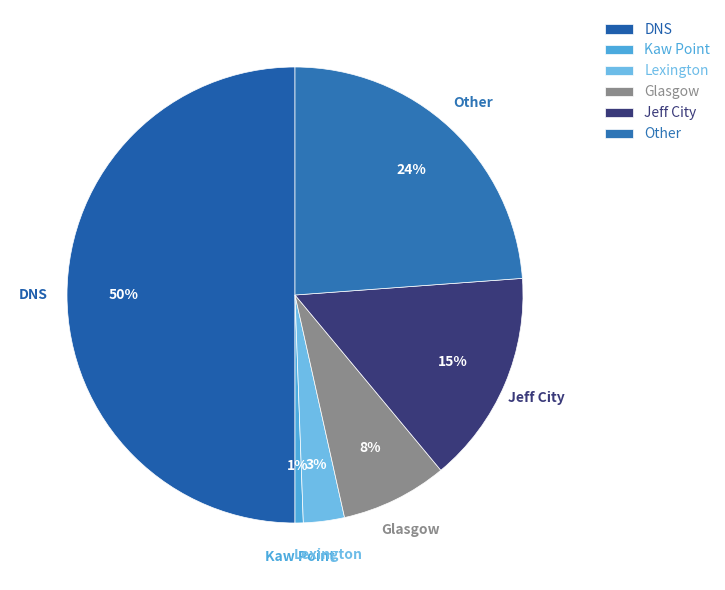

To the nearest percent, what is the average slice percentage?

17%